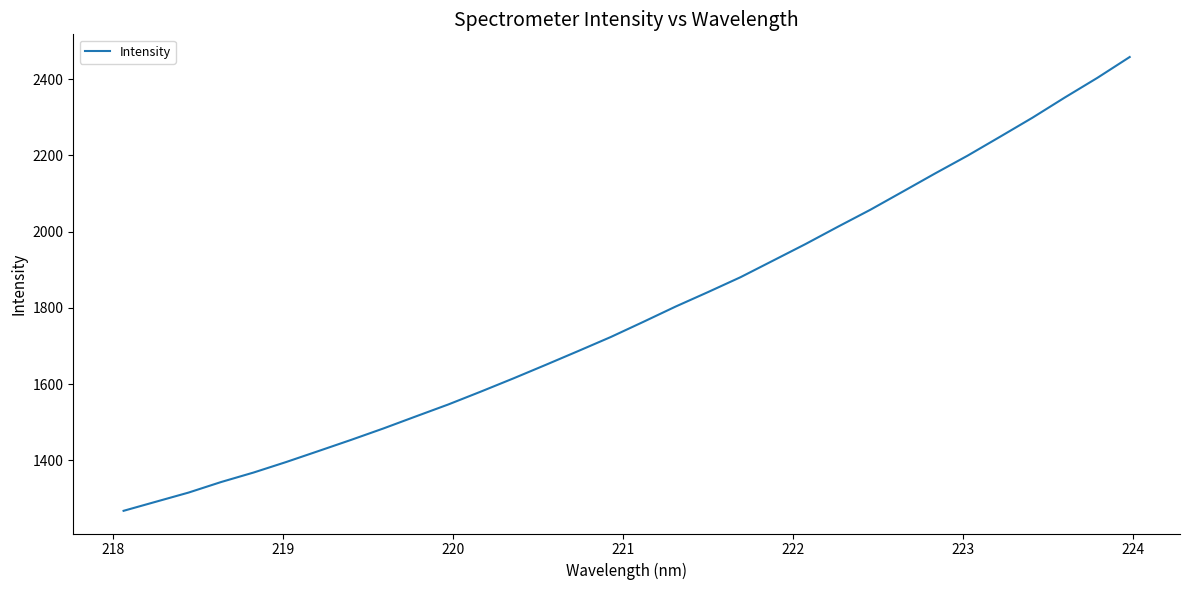

What is the difference between the maximum and minimum values?

1189.8